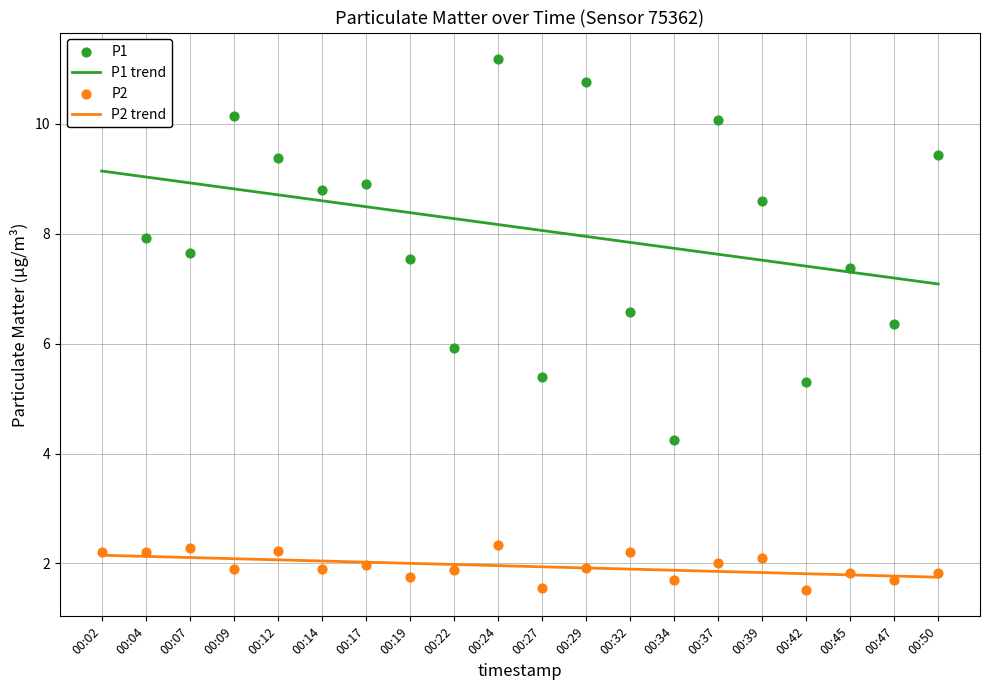

What is the total value across all series at 00:24?

23.6